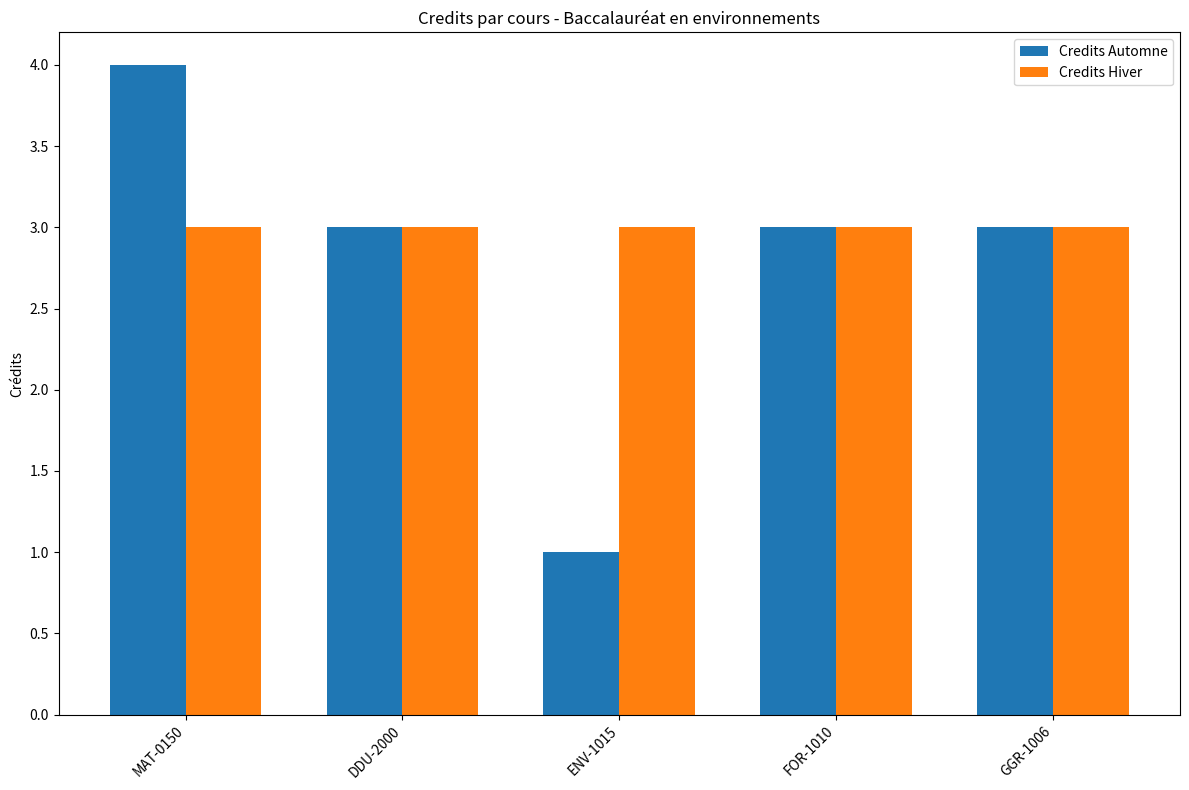

Are the bars grouped side by side (vs. stacked)?

Yes